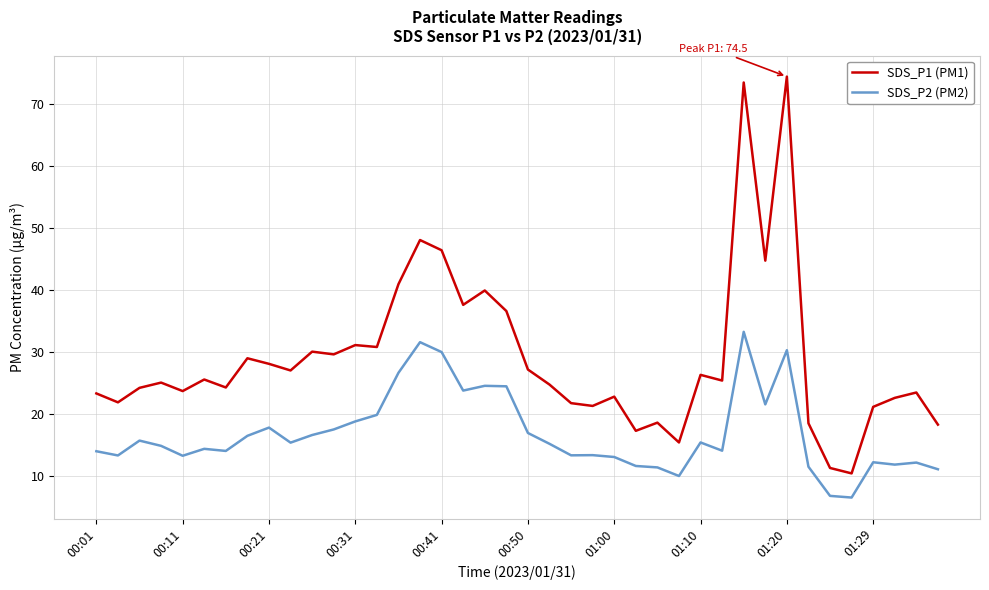

True or false: SDS_P1 (PM1) and SDS_P2 (PM2) intersect in this chart.

False